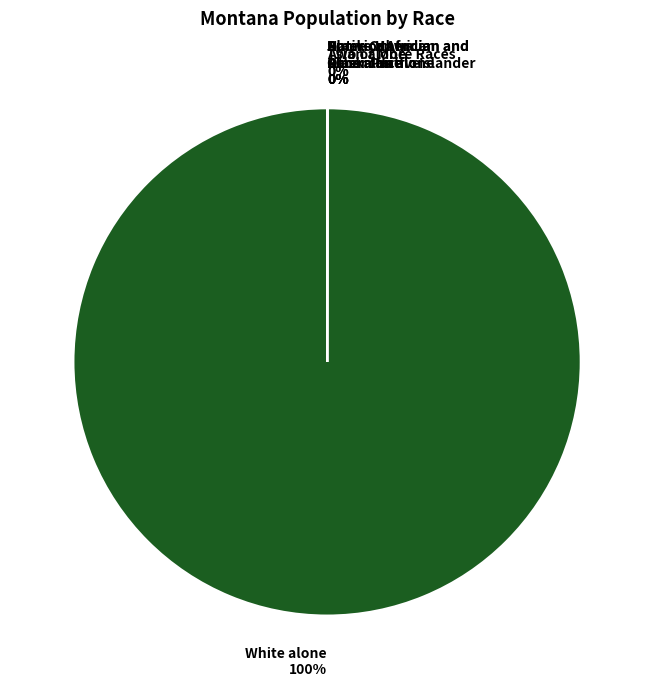

What is the largest slice in the pie chart?

White alone